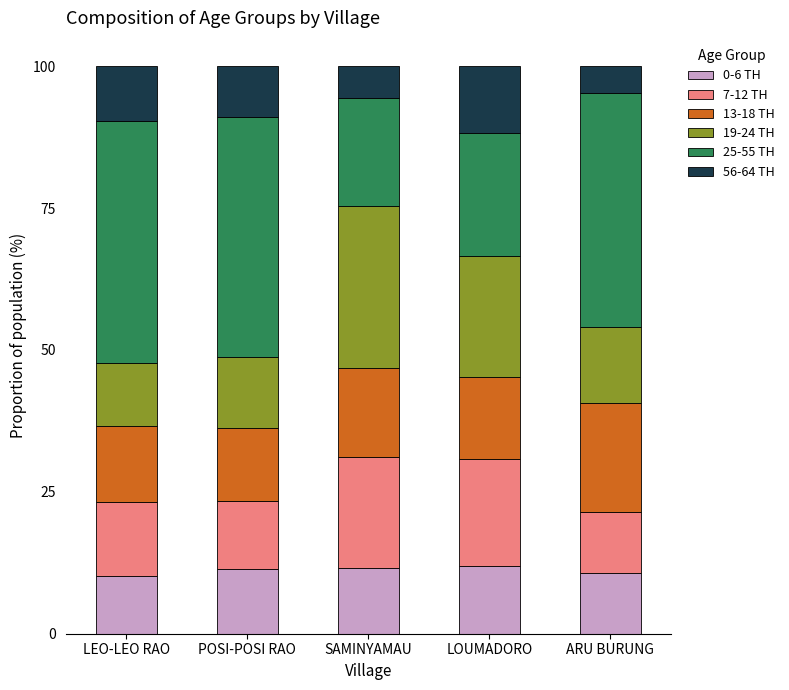

What is the lowest value of the 0-6 TH series?

10.1